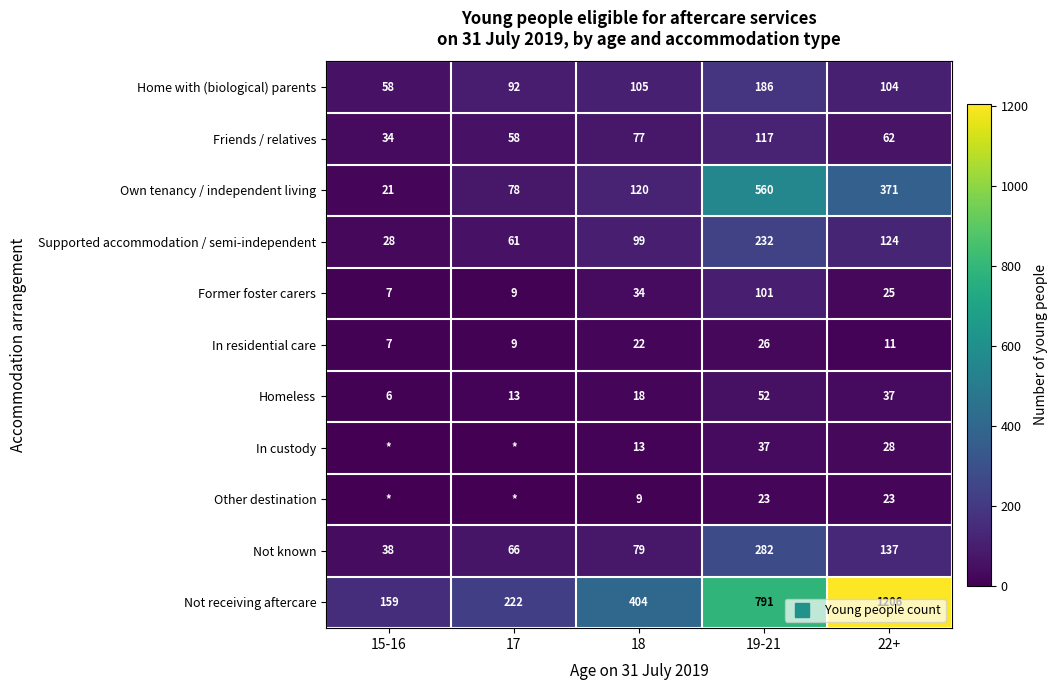

Which has a higher value, 22+ or 18?

18